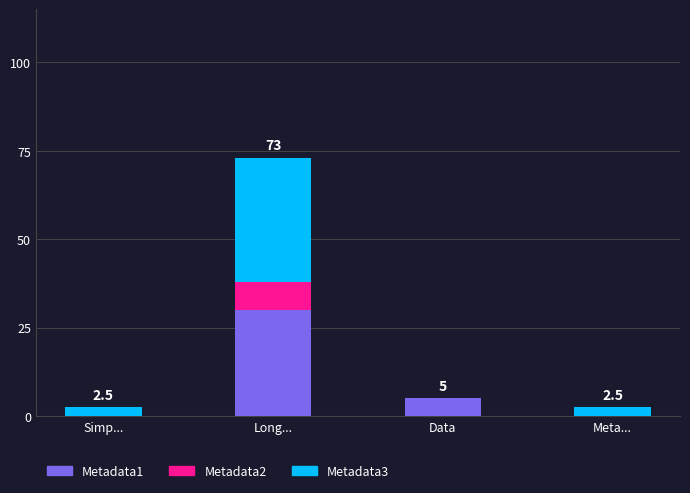

What are all the series names shown in the legend?

Metadata1, Metadata2, Metadata3